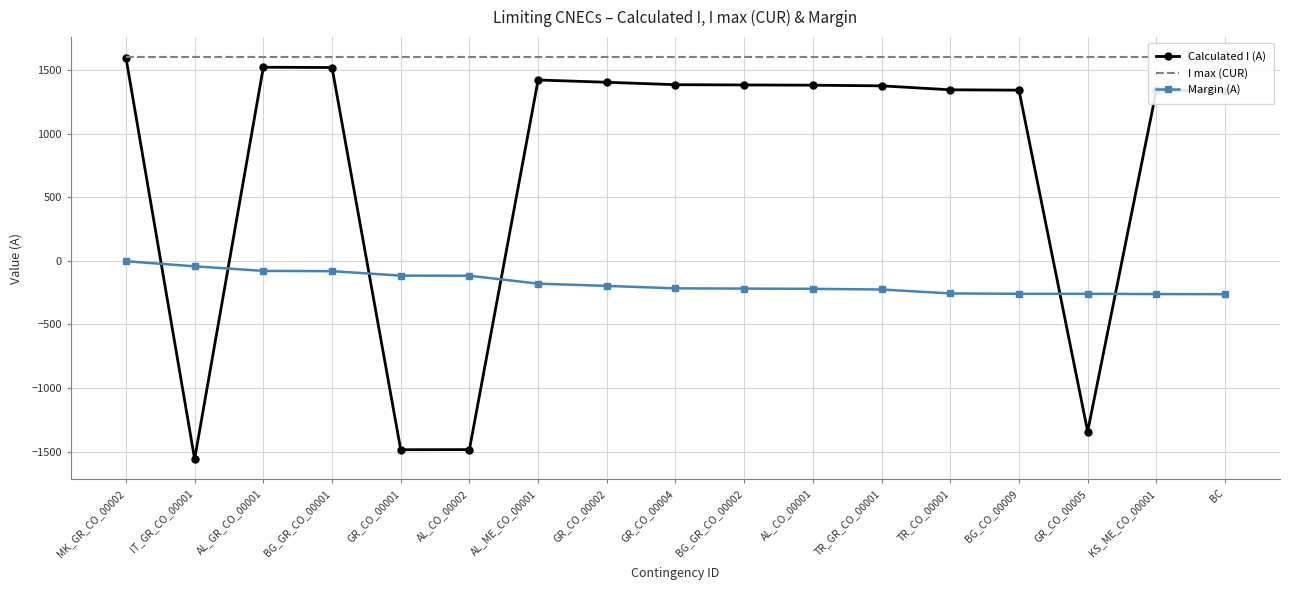

Between BC and AL_GR_CO_00001, which is larger?

AL_GR_CO_00001